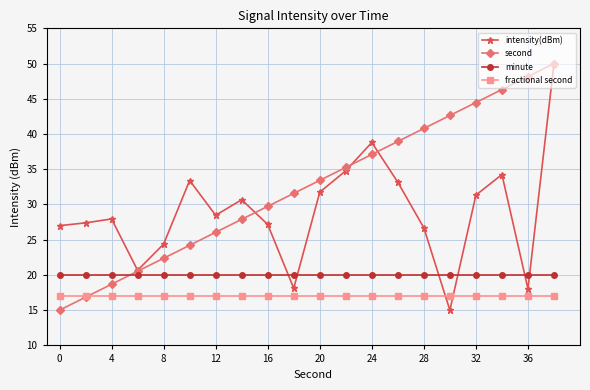

Is this an area chart (filled region under the line)?

No